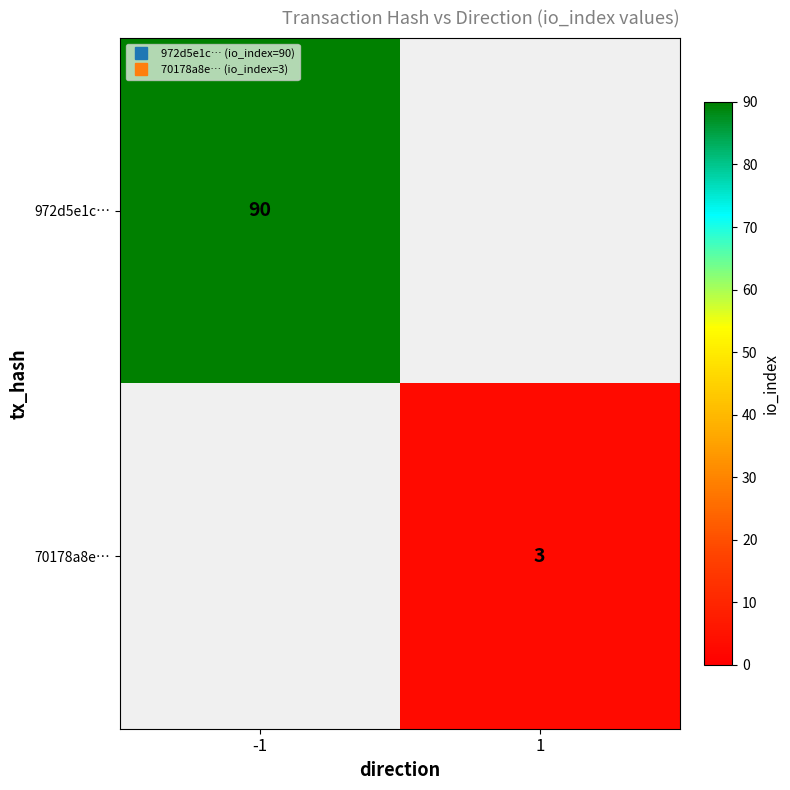

Which category has the lowest value in the 70178a8e… series?

-1